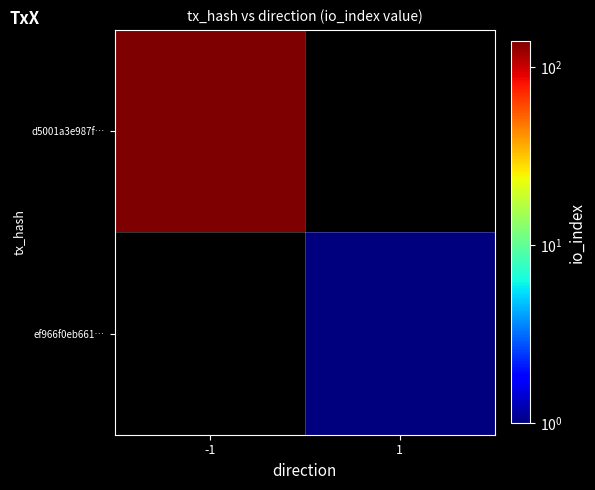

List the series in order of their peak value, highest first.

d5001a3e987f…, ef966f0eb661…